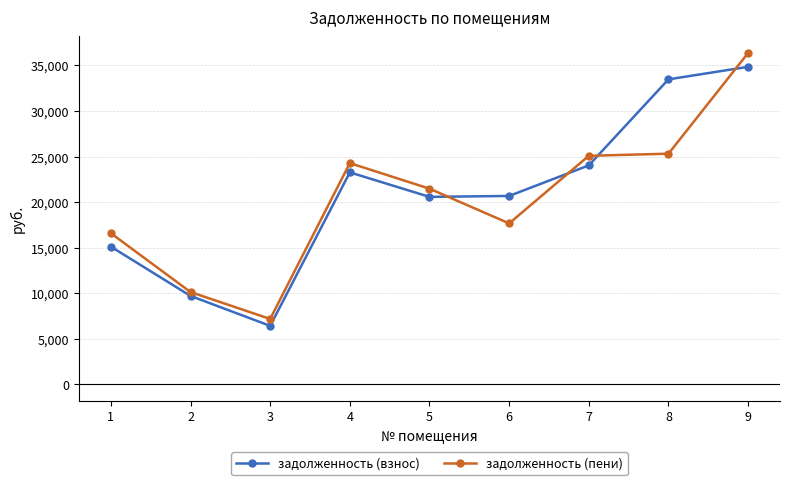

Does the chart have visible grid lines?

Yes